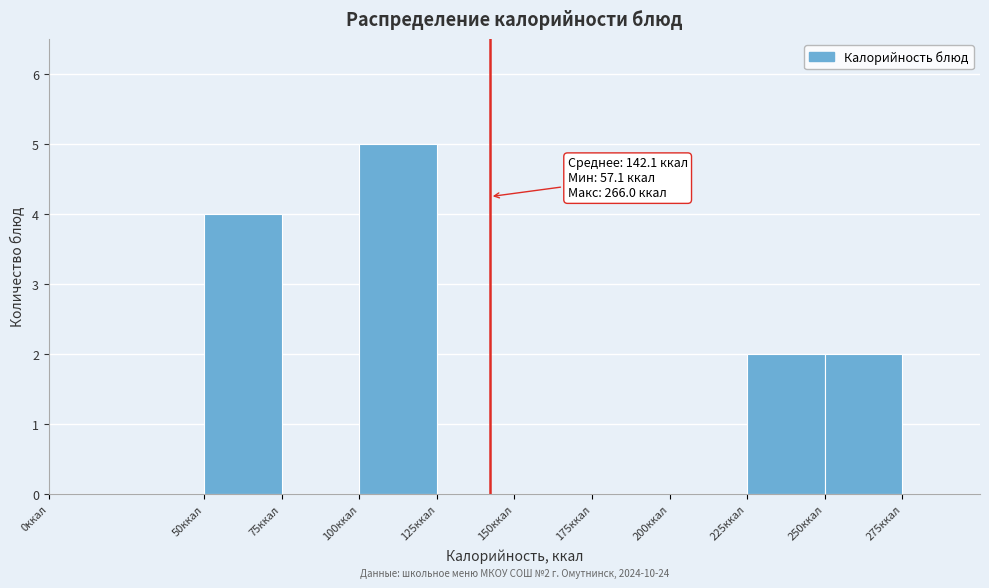

Which range on the x-axis has the tallest bar?

100 to 125